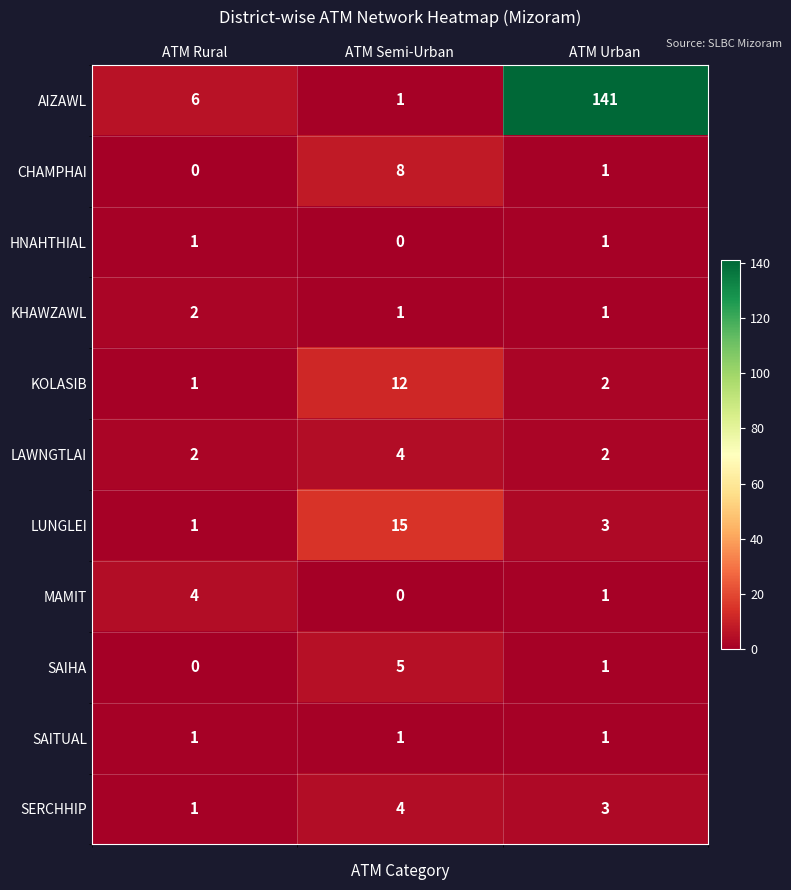

At which category is the sum across all series the highest?

ATM Urban